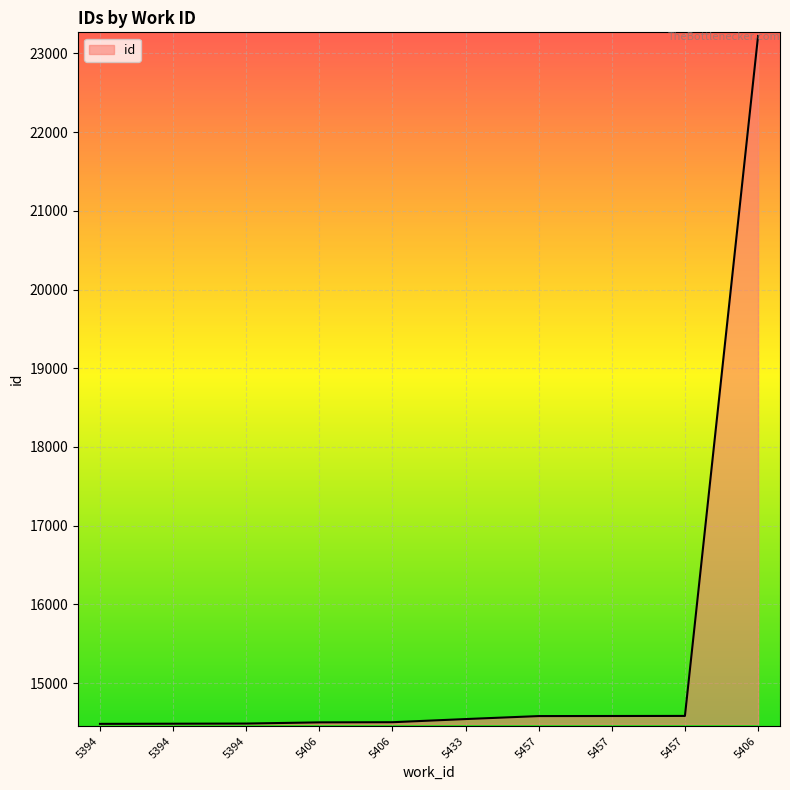

What is the sum of all values?

153967